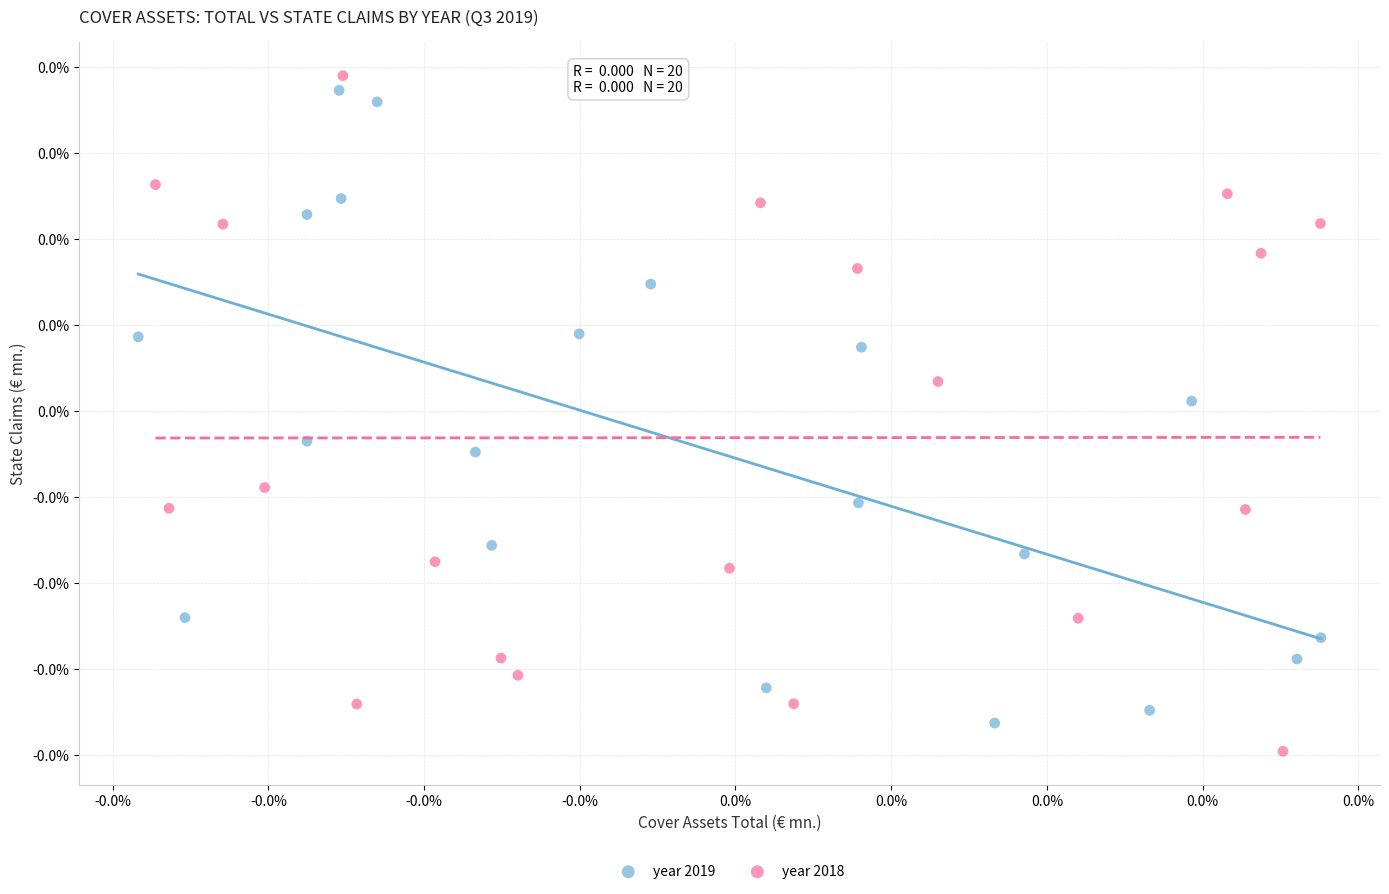

Which series contains the lowest Y value?

year 2018